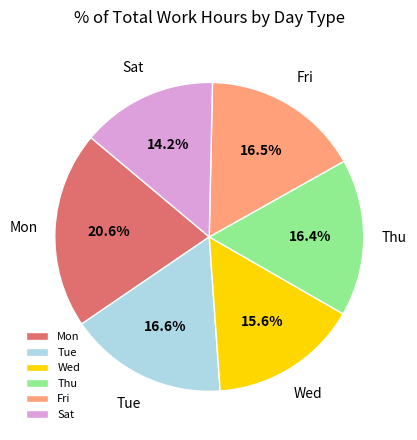

Does any single category account for the majority?

No